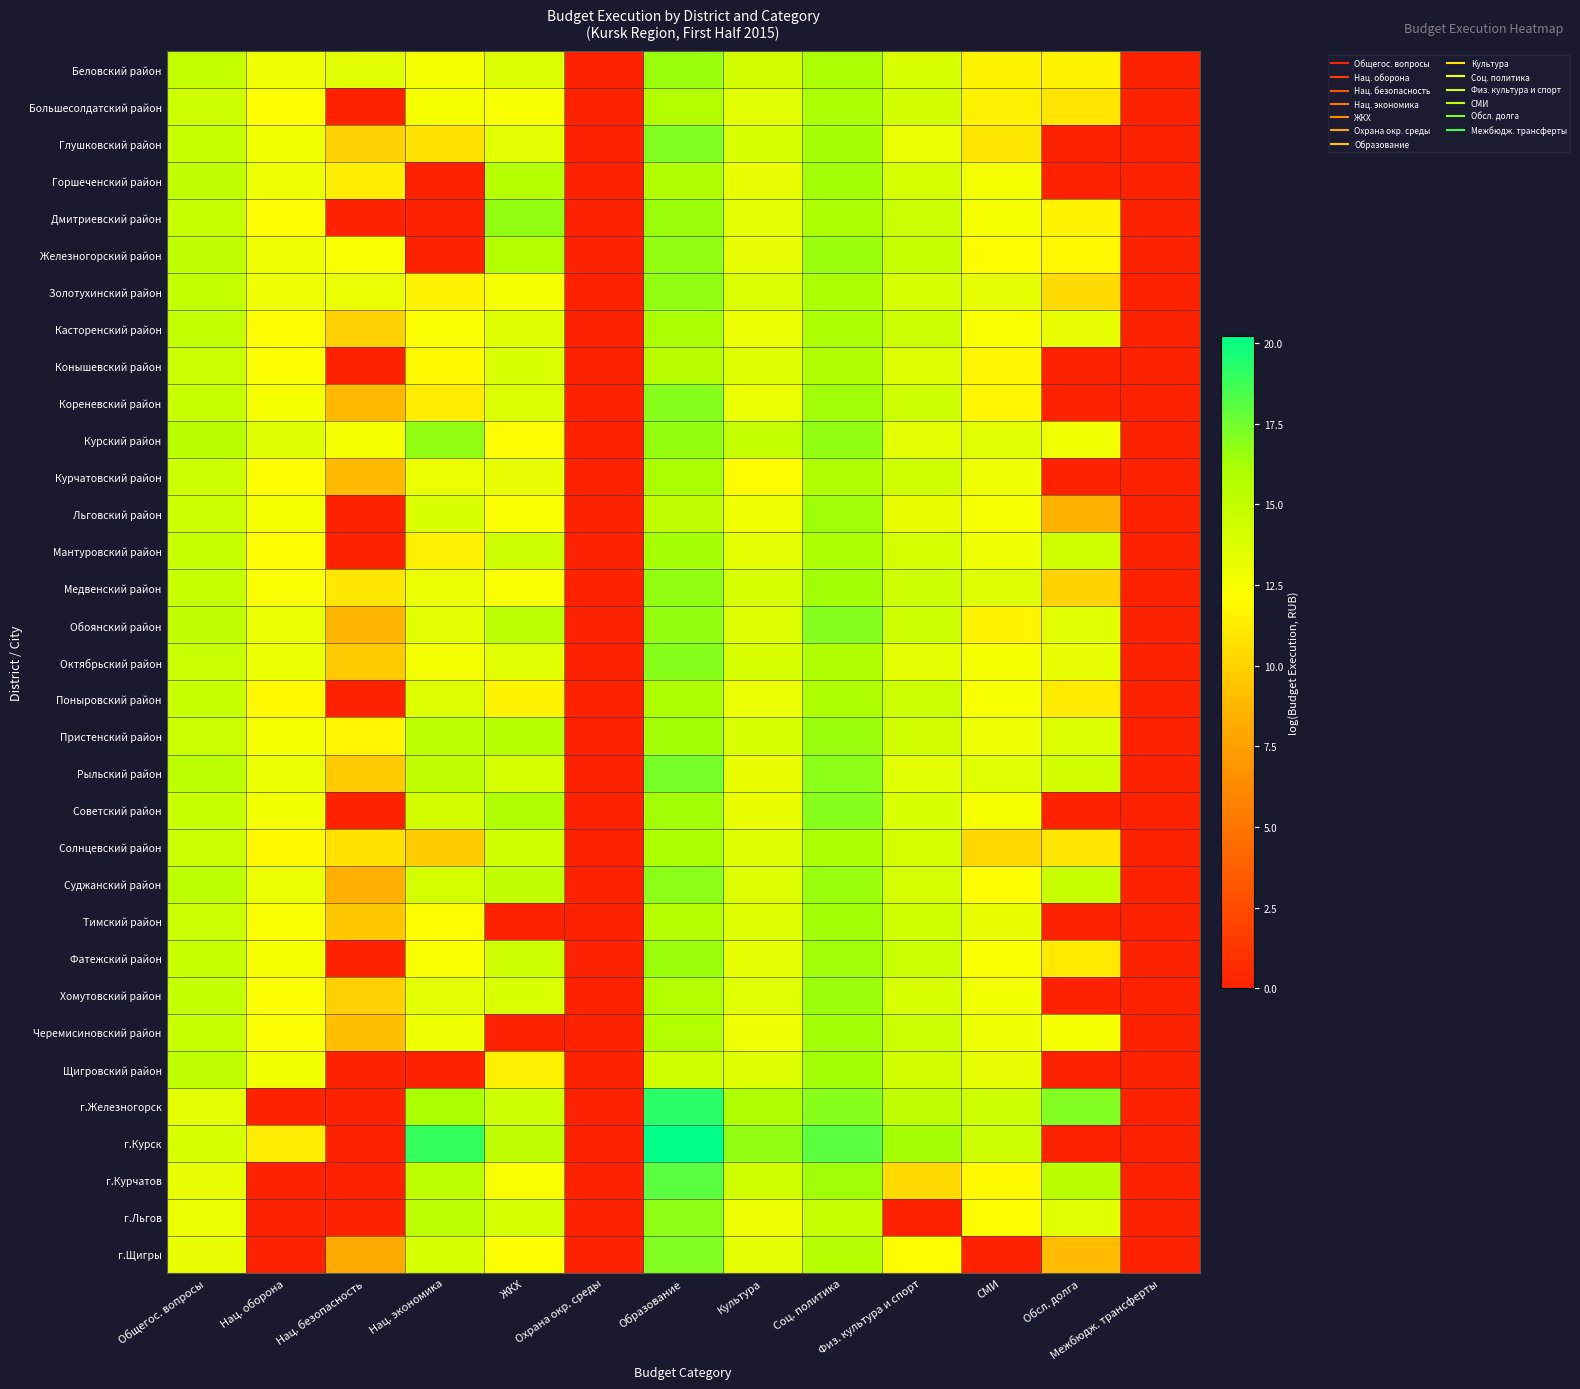

Reading left to right, transcribe all the data shown in this chart.

Беловский район: Общегос. вопросы=15.0	Нац. оборона=12.9	Нац. безопасность=13.5	Нац. экономика=12.5	ЖКХ=13.8	Охрана окр. среды=0.0	Образование=16.5	Культура=14.3	Соц. политика=16.2	Физ. культура и спорт=14.0	СМИ=11.5	Обсл. долга=11.6	Межбюдж. трансферты=0.0
Большесолдатский район: Общегос. вопросы=14.5	Нац. оборона=12.1	Нац. безопасность=0.0	Нац. экономика=12.6	ЖКХ=12.5	Охрана окр. среды=0.0	Образование=15.7	Культура=13.5	Соц. политика=16.1	Физ. культура и спорт=14.3	СМИ=11.5	Обсл. долга=11.0	Межбюдж. трансферты=0.0
Глушковский район: Общегос. вопросы=14.7	Нац. оборона=12.8	Нац. безопасность=10.0	Нац. экономика=10.8	ЖКХ=13.4	Охрана окр. среды=0.0	Образование=17.1	Культура=13.9	Соц. политика=16.2	Физ. культура и спорт=13.0	СМИ=11.1	Обсл. долга=0.0	Межбюдж. трансферты=0.0
Горшеченский район: Общегос. вопросы=15.1	Нац. оборона=12.9	Нац. безопасность=11.3	Нац. экономика=0.0	ЖКХ=15.6	Охрана окр. среды=0.0	Образование=15.9	Культура=13.3	Соц. политика=16.3	Физ. культура и спорт=14.1	СМИ=12.7	Обсл. долга=0.0	Межбюдж. трансферты=0.0
Дмитриевский район: Общегос. вопросы=14.7	Нац. оборона=12.1	Нац. безопасность=0.0	Нац. экономика=0.0	ЖКХ=16.7	Охрана окр. среды=0.0	Образование=16.4	Культура=13.4	Соц. политика=16.1	Физ. культура и спорт=14.6	СМИ=12.6	Обсл. долга=11.6	Межбюдж. трансферты=0.0
Железногорский район: Общегос. вопросы=15.1	Нац. оборона=12.8	Нац. безопасность=12.3	Нац. экономика=0.0	ЖКХ=15.8	Охрана окр. среды=0.0	Образование=16.7	Культура=13.2	Соц. политика=16.5	Физ. культура и спорт=14.7	СМИ=12.0	Обсл. долга=11.9	Межбюдж. трансферты=0.0
Золотухинский район: Общегос. вопросы=14.9	Нац. оборона=12.9	Нац. безопасность=13.0	Нац. экономика=11.7	ЖКХ=12.6	Охрана окр. среды=0.0	Образование=16.7	Культура=13.8	Соц. политика=16.2	Физ. культура и спорт=14.1	СМИ=13.3	Обсл. долга=10.5	Межбюдж. трансферты=0.0
Касторенский район: Общегос. вопросы=15.0	Нац. оборона=12.0	Нац. безопасность=10.0	Нац. экономика=12.3	ЖКХ=13.7	Охрана окр. среды=0.0	Образование=16.2	Культура=13.1	Соц. политика=16.1	Физ. культура и спорт=14.5	СМИ=12.4	Обсл. долга=13.3	Межбюдж. трансферты=0.0
Конышевский район: Общегос. вопросы=14.7	Нац. оборона=12.2	Нац. безопасность=0.0	Нац. экономика=11.9	ЖКХ=13.8	Охрана окр. среды=0.0	Образование=15.3	Культура=13.7	Соц. политика=15.9	Физ. культура и спорт=13.7	СМИ=11.8	Обсл. долга=0.0	Межбюдж. трансферты=0.0
Кореневский район: Общегос. вопросы=14.7	Нац. оборона=12.5	Нац. безопасность=8.9	Нац. экономика=11.3	ЖКХ=13.8	Охрана окр. среды=0.0	Образование=16.9	Культура=13.0	Соц. политика=16.4	Физ. культура и спорт=14.4	СМИ=11.7	Обсл. долга=0.0	Межбюдж. трансферты=0.0
Курский район: Общегос. вопросы=15.5	Нац. оборона=13.7	Нац. безопасность=12.6	Нац. экономика=16.7	ЖКХ=12.1	Охрана окр. среды=0.0	Образование=16.6	Культура=15.0	Соц. политика=16.7	Физ. культура и спорт=13.4	СМИ=13.5	Обсл. долга=12.7	Межбюдж. трансферты=0.0
Курчатовский район: Общегос. вопросы=14.5	Нац. оборона=12.2	Нац. безопасность=8.9	Нац. экономика=13.0	ЖКХ=13.2	Охрана окр. среды=0.0	Образование=16.1	Культура=12.0	Соц. политика=15.9	Физ. культура и спорт=14.3	СМИ=12.8	Обсл. долга=0.0	Межбюдж. трансферты=0.0
Льговский район: Общегос. вопросы=14.4	Нац. оборона=12.6	Нац. безопасность=0.0	Нац. экономика=13.8	ЖКХ=12.3	Охрана окр. среды=0.0	Образование=15.1	Культура=12.8	Соц. политика=16.4	Физ. культура и спорт=13.2	СМИ=12.4	Обсл. долга=8.5	Межбюдж. трансферты=0.0
Мантуровский район: Общегос. вопросы=14.7	Нац. оборона=12.0	Нац. безопасность=0.0	Нац. экономика=11.4	ЖКХ=14.5	Охрана окр. среды=0.0	Образование=16.3	Культура=13.4	Соц. политика=16.1	Физ. культура и спорт=14.2	СМИ=12.9	Обсл. долга=14.3	Межбюдж. трансферты=0.0
Медвенский район: Общегос. вопросы=14.8	Нац. оборона=12.3	Нац. безопасность=11.1	Нац. экономика=13.0	ЖКХ=12.3	Охрана окр. среды=0.0	Образование=16.7	Культура=13.9	Соц. политика=16.3	Физ. культура и спорт=14.5	СМИ=13.7	Обсл. долга=10.1	Межбюдж. трансферты=0.0
Обоянский район: Общегос. вопросы=15.0	Нац. оборона=13.1	Нац. безопасность=8.6	Нац. экономика=13.3	ЖКХ=15.3	Охрана окр. среды=0.0	Образование=16.7	Культура=13.7	Соц. политика=17.0	Физ. культура и спорт=14.4	СМИ=11.6	Обсл. долга=13.4	Межбюдж. трансферты=0.0
Октябрьский район: Общегос. вопросы=14.7	Нац. оборона=13.0	Нац. безопасность=9.6	Нац. экономика=12.7	ЖКХ=13.5	Охрана окр. среды=0.0	Образование=17.0	Культура=14.0	Соц. политика=15.8	Физ. культура и спорт=13.4	СМИ=12.6	Обсл. долга=13.3	Межбюдж. трансферты=0.0
Поныровский район: Общегос. вопросы=14.7	Нац. оборона=11.9	Нац. безопасность=0.0	Нац. экономика=13.7	ЖКХ=11.6	Охрана окр. среды=0.0	Образование=16.0	Культура=13.1	Соц. политика=16.0	Физ. культура и спорт=14.6	СМИ=12.4	Обсл. долга=11.2	Межбюдж. трансферты=0.0
Пристенский район: Общегос. вопросы=14.6	Нац. оборона=12.5	Нац. безопасность=11.7	Нац. экономика=15.2	ЖКХ=15.6	Охрана окр. среды=0.0	Образование=16.3	Культура=13.9	Соц. политика=16.6	Физ. культура и спорт=14.2	СМИ=12.9	Обсл. долга=13.8	Межбюдж. трансферты=0.0
Рыльский район: Общегос. вопросы=15.2	Нац. оборона=13.1	Нац. безопасность=9.7	Нац. экономика=15.1	ЖКХ=13.9	Охрана окр. среды=0.0	Образование=17.4	Культура=13.2	Соц. политика=16.9	Физ. культура и спорт=13.5	СМИ=13.5	Обсл. долга=14.2	Межбюдж. трансферты=0.0
Советский район: Общегос. вопросы=14.7	Нац. оборона=12.7	Нац. безопасность=0.0	Нац. экономика=14.2	ЖКХ=15.8	Охрана окр. среды=0.0	Образование=16.3	Культура=13.2	Соц. политика=16.9	Физ. культура и спорт=13.9	СМИ=12.5	Обсл. долга=0.0	Межбюдж. трансферты=0.0
Солнцевский район: Общегос. вопросы=14.7	Нац. оборона=11.9	Нац. безопасность=10.8	Нац. экономика=9.7	ЖКХ=14.4	Охрана окр. среды=0.0	Образование=16.0	Культура=13.7	Соц. политика=16.0	Физ. культура и спорт=14.2	СМИ=10.3	Обсл. долга=11.0	Межбюдж. трансферты=0.0
Суджанский район: Общегос. вопросы=15.2	Нац. оборона=13.1	Нац. безопасность=8.4	Нац. экономика=14.2	ЖКХ=15.1	Охрана окр. среды=0.0	Образование=16.9	Культура=13.7	Соц. политика=16.5	Физ. культура и спорт=14.2	СМИ=12.2	Обсл. долга=14.7	Межбюдж. трансферты=0.0
Тимский район: Общегос. вопросы=14.6	Нац. оборона=12.3	Нац. безопасность=9.5	Нац. экономика=12.1	ЖКХ=0.0	Охрана окр. среды=0.0	Образование=15.6	Культура=13.6	Соц. политика=16.3	Физ. культура и спорт=14.4	СМИ=13.2	Обсл. долга=0.0	Межбюдж. трансферты=0.0
Фатежский район: Общегос. вопросы=14.8	Нац. оборона=12.5	Нац. безопасность=0.0	Нац. экономика=12.3	ЖКХ=14.4	Охрана окр. среды=0.0	Образование=16.5	Культура=13.3	Соц. политика=16.4	Физ. культура и спорт=14.6	СМИ=12.3	Обсл. долга=11.1	Межбюдж. трансферты=0.0
Хомутовский район: Общегос. вопросы=14.9	Нац. оборона=12.2	Нац. безопасность=10.0	Нац. экономика=13.4	ЖКХ=13.9	Охрана окр. среды=0.0	Образование=15.8	Культура=13.5	Соц. политика=16.5	Физ. культура и спорт=14.0	СМИ=12.8	Обсл. долга=0.0	Межбюдж. трансферты=0.0
Черемисиновский район: Общегос. вопросы=14.7	Нац. оборона=12.2	Нац. безопасность=9.1	Нац. экономика=12.9	ЖКХ=0.0	Охрана окр. среды=0.0	Образование=15.8	Культура=12.8	Соц. политика=16.4	Физ. культура и спорт=14.7	СМИ=12.9	Обсл. долга=12.6	Межбюдж. трансферты=0.0
Щигровский район: Общегос. вопросы=15.1	Нац. оборона=12.8	Нац. безопасность=0.0	Нац. экономика=0.0	ЖКХ=11.4	Охрана окр. среды=0.0	Образование=14.3	Культура=13.7	Соц. политика=16.3	Физ. культура и спорт=14.2	СМИ=13.2	Обсл. долга=0.0	Межбюдж. трансферты=0.0
г.Железногорск: Общегос. вопросы=13.4	Нац. оборона=0.0	Нац. безопасность=0.0	Нац. экономика=16.2	ЖКХ=14.5	Охрана окр. среды=0.0	Образование=19.2	Культура=15.8	Соц. политика=17.0	Физ. культура и спорт=15.1	СМИ=14.4	Обсл. долга=17.1	Межбюдж. трансферты=0.0
г.Курск: Общегос. вопросы=14.0	Нац. оборона=11.2	Нац. безопасность=0.0	Нац. экономика=19.0	ЖКХ=15.0	Охрана окр. среды=0.0	Образование=20.2	Культура=16.7	Соц. политика=18.1	Физ. культура и спорт=16.2	СМИ=14.5	Обсл. долга=0.0	Межбюдж. трансферты=0.0
г.Курчатов: Общегос. вопросы=13.3	Нац. оборона=0.0	Нац. безопасность=0.0	Нац. экономика=15.2	ЖКХ=12.3	Охрана окр. среды=0.0	Образование=18.1	Культура=14.3	Соц. политика=16.4	Физ. культура и спорт=10.4	СМИ=11.9	Обсл. долга=15.4	Межбюдж. трансферты=0.0
г.Льгов: Общегос. вопросы=13.1	Нац. оборона=0.0	Нац. безопасность=0.0	Нац. экономика=15.3	ЖКХ=14.2	Охрана окр. среды=0.0	Образование=16.8	Культура=12.9	Соц. политика=14.8	Физ. культура и спорт=0.0	СМИ=12.1	Обсл. долга=13.6	Межбюдж. трансферты=0.0
г.Щигры: Общегос. вопросы=13.2	Нац. оборона=0.0	Нац. безопасность=8.1	Нац. экономика=14.0	ЖКХ=12.2	Охрана окр. среды=0.0	Образование=17.1	Культура=13.3	Соц. политика=15.6	Физ. культура и спорт=12.0	СМИ=0.0	Обсл. долга=8.9	Межбюдж. трансферты=0.0